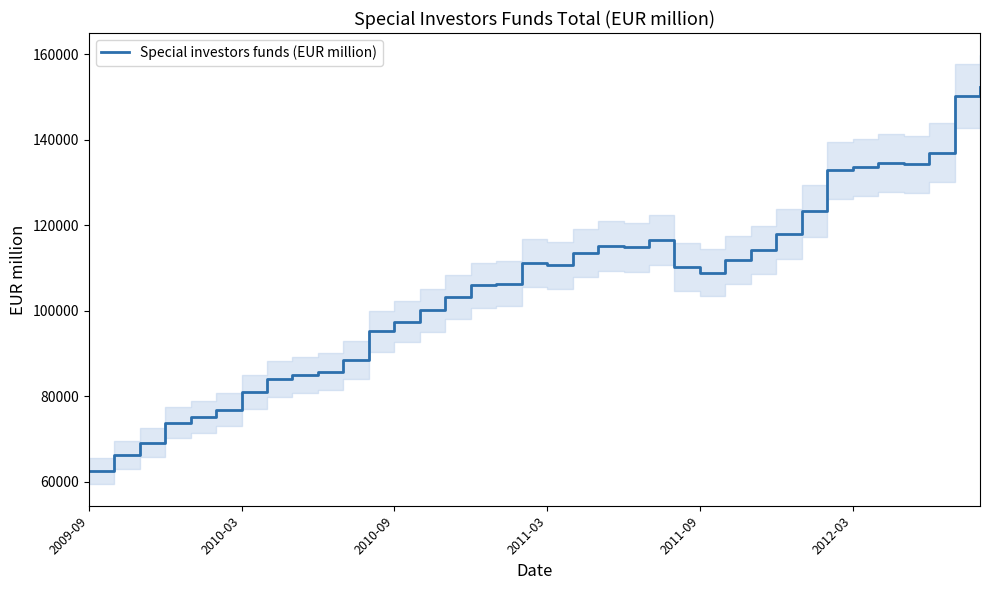

Read the value at 14, to the nearest 50.

103150